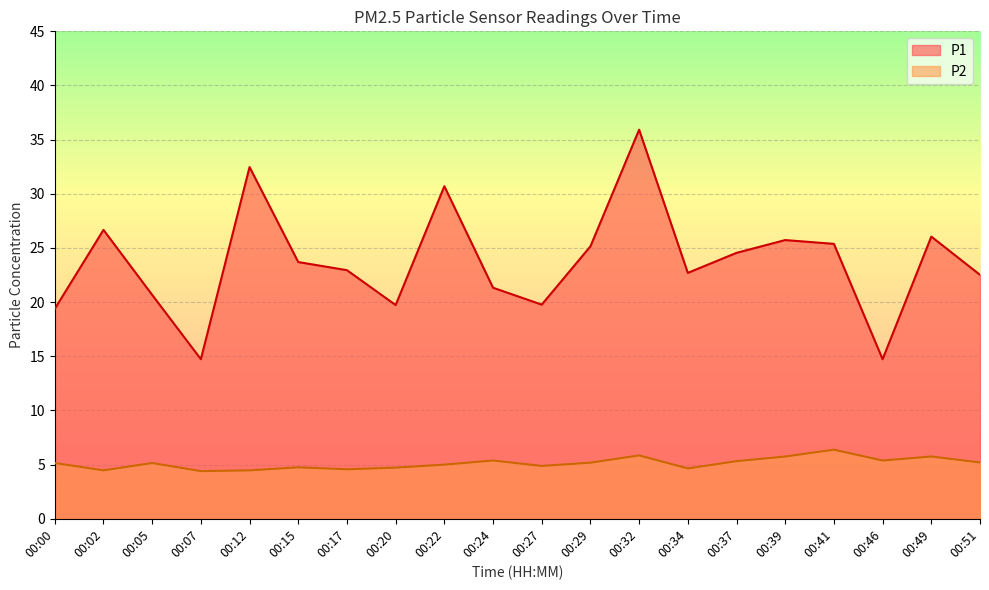

Does the chart display data point markers on the line(s)?

No